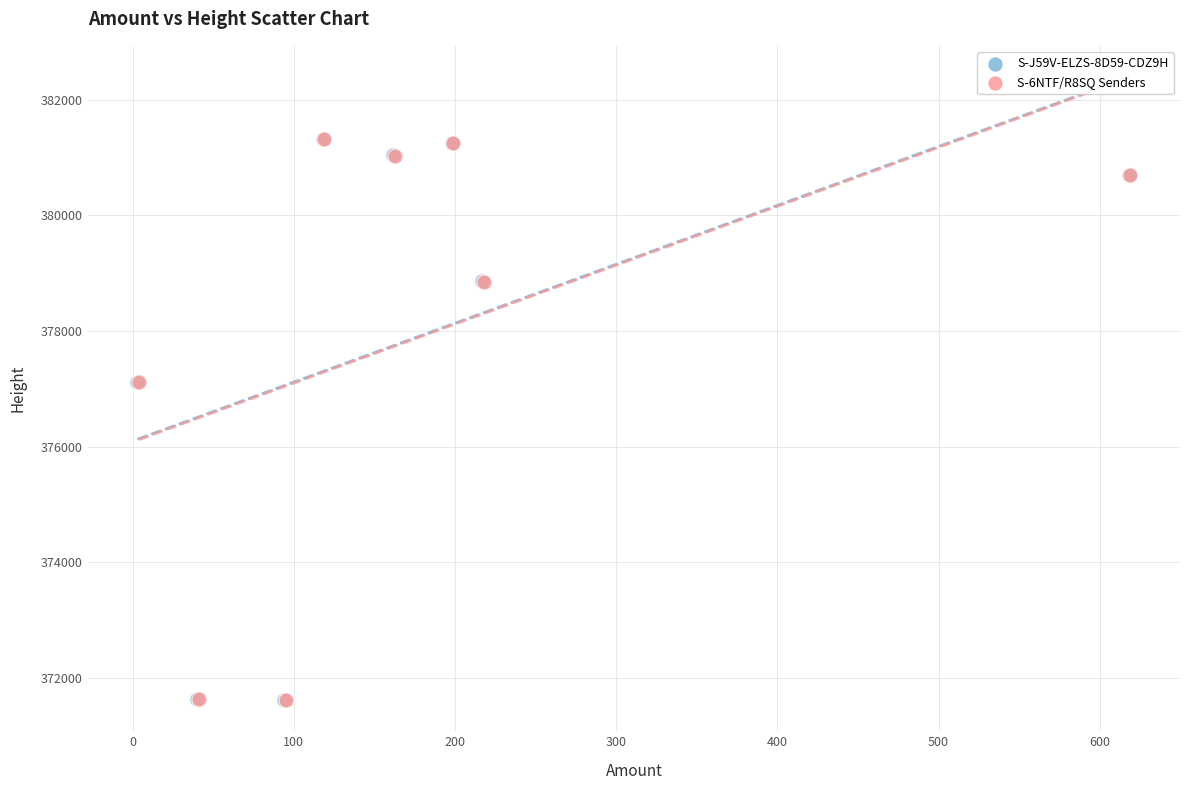

What are all the series names shown in the legend?

S-J59V-ELZS-8D59-CDZ9H, S-6NTF/R8SQ Senders